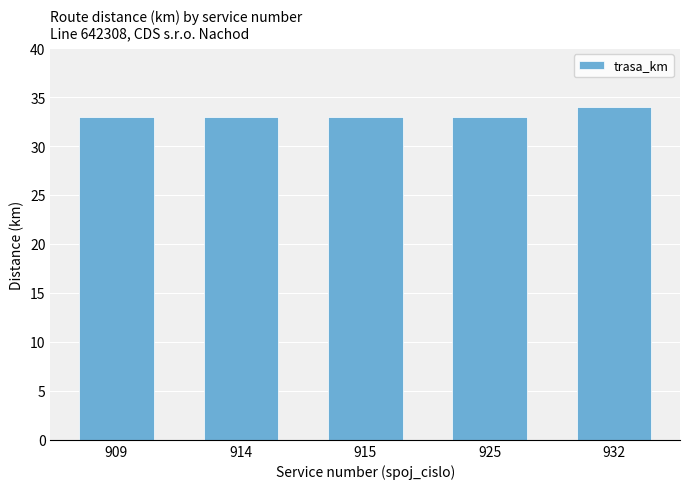

True or false: the data shows 34 at 932.

True